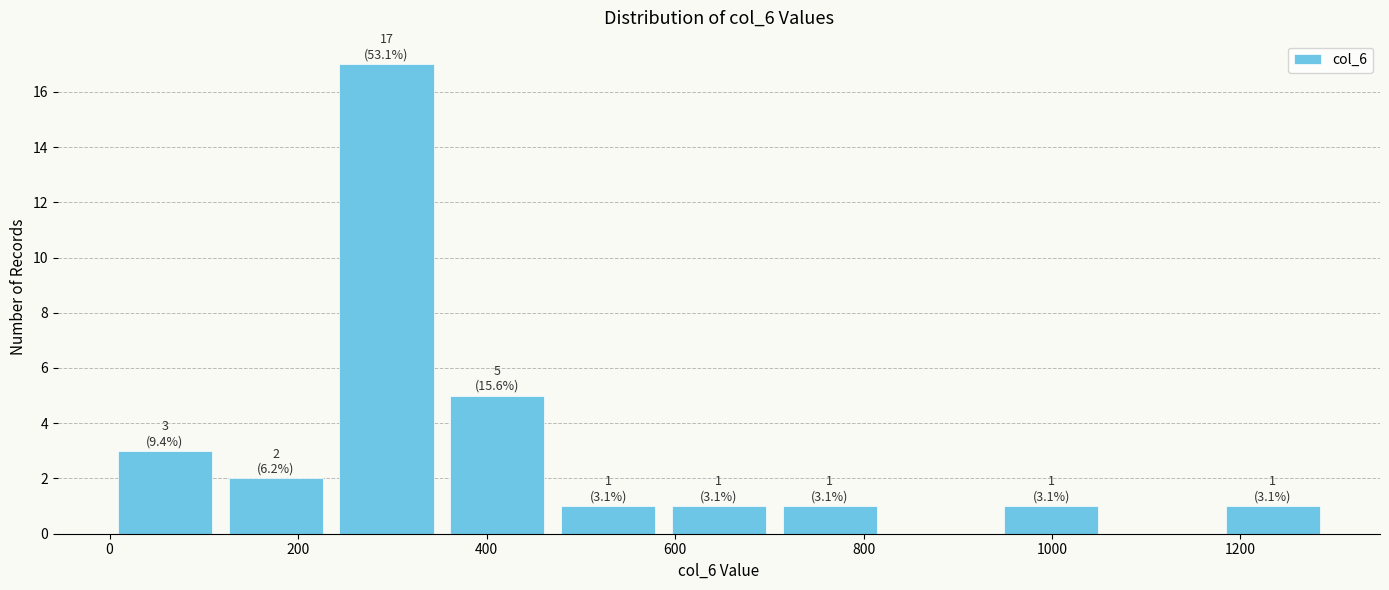

Over which range of the x-axis is the bar tallest?

240 to 360